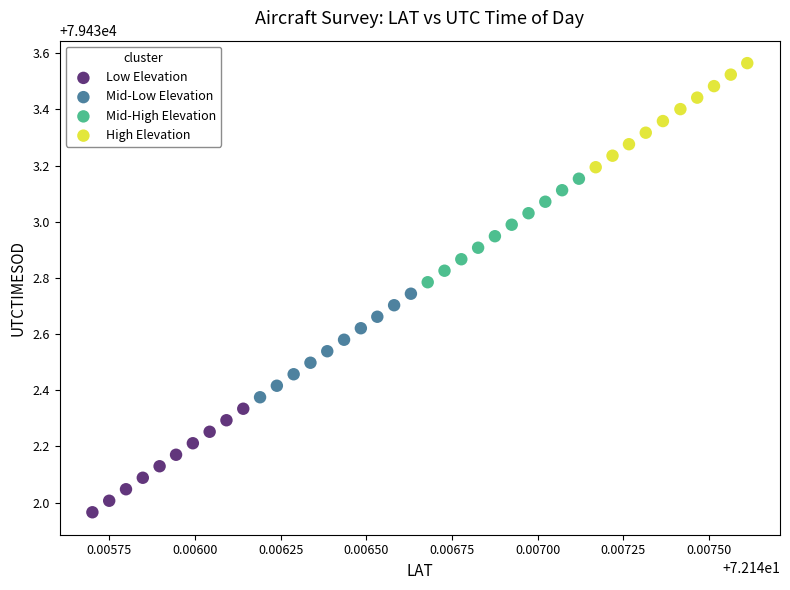

Which series contains the highest Y value?

High Elevation